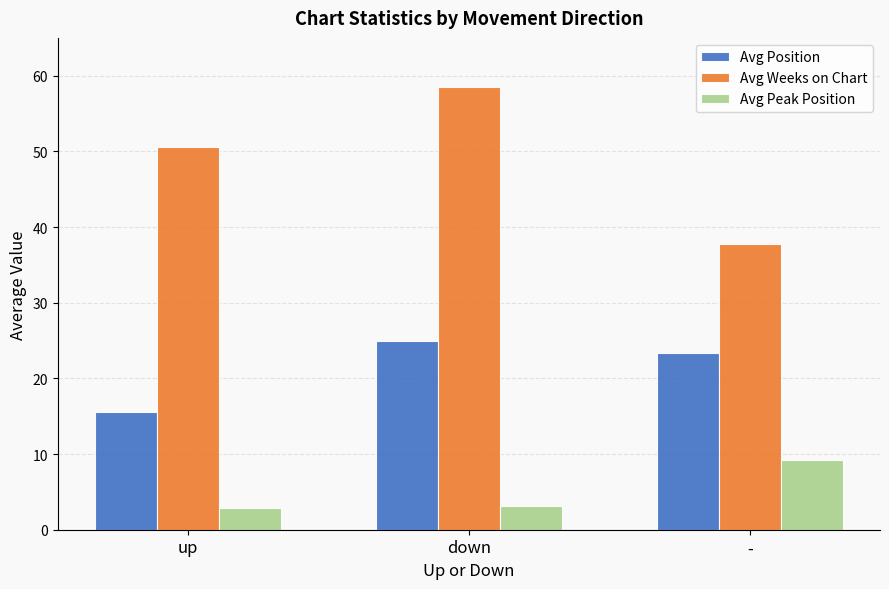

List the series in order of their peak value, highest first.

Avg Weeks on Chart, Avg Position, Avg Peak Position